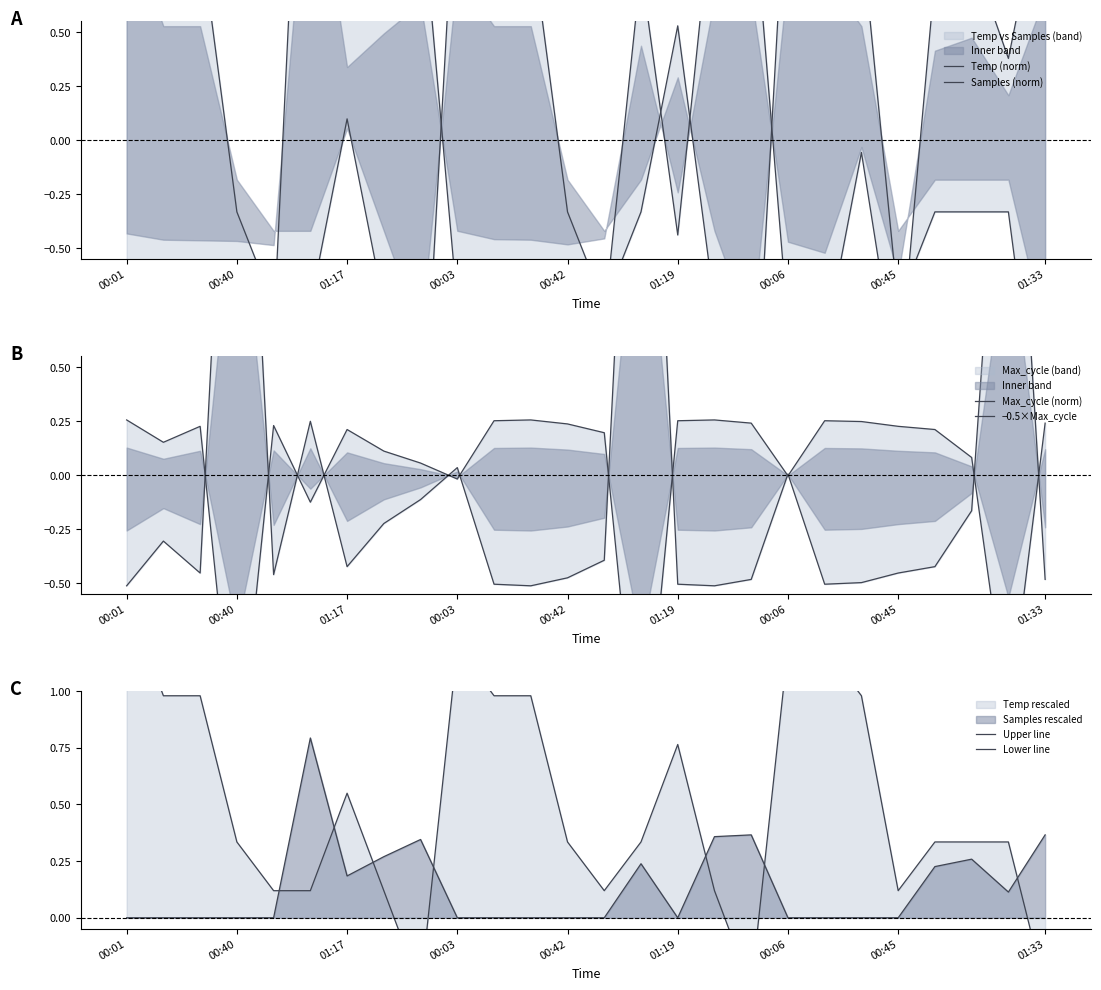

What is the label of the 20th point from the right?

01:17